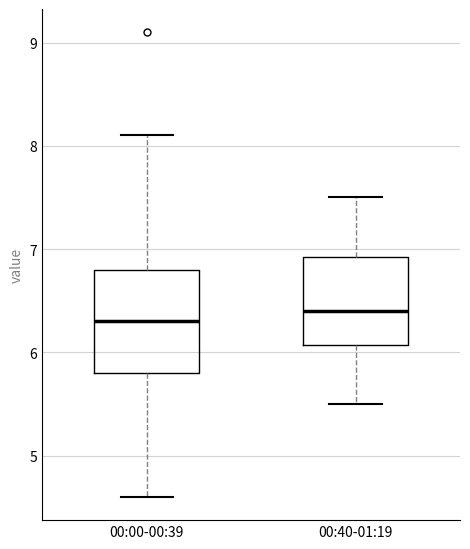

Reading left to right, read every box against the y-axis: the position of its median line, the range the box covers, and the ends of its whiskers. The values are not printed on the chart, so give them approximately, as read against the axis.

00:00-00:39: median 6.3, box 5.8 to 6.8, whiskers 4.6 to 8.1
00:40-01:19: median 6.4, box 6.1 to 6.9, whiskers 5.5 to 7.5